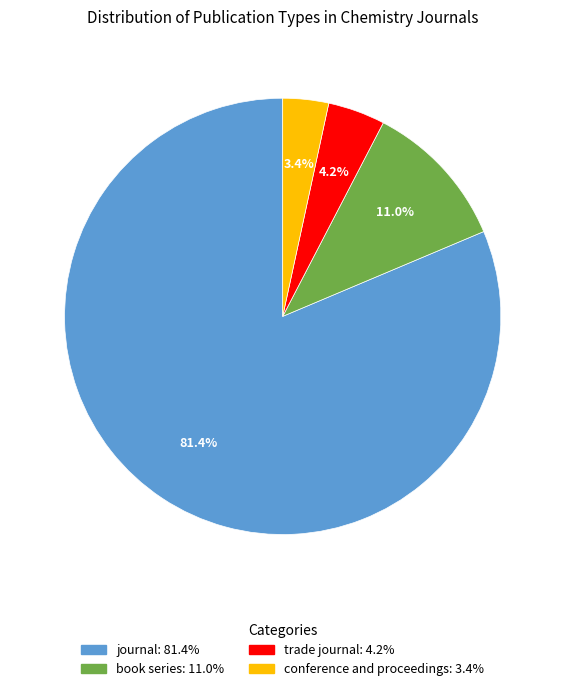

Is it true that conference and proceedings is 3% of the pie?

True